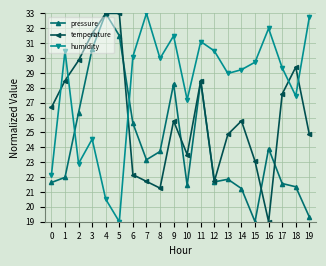

What are all the series names shown in the legend?

pressure, temperature, humidity